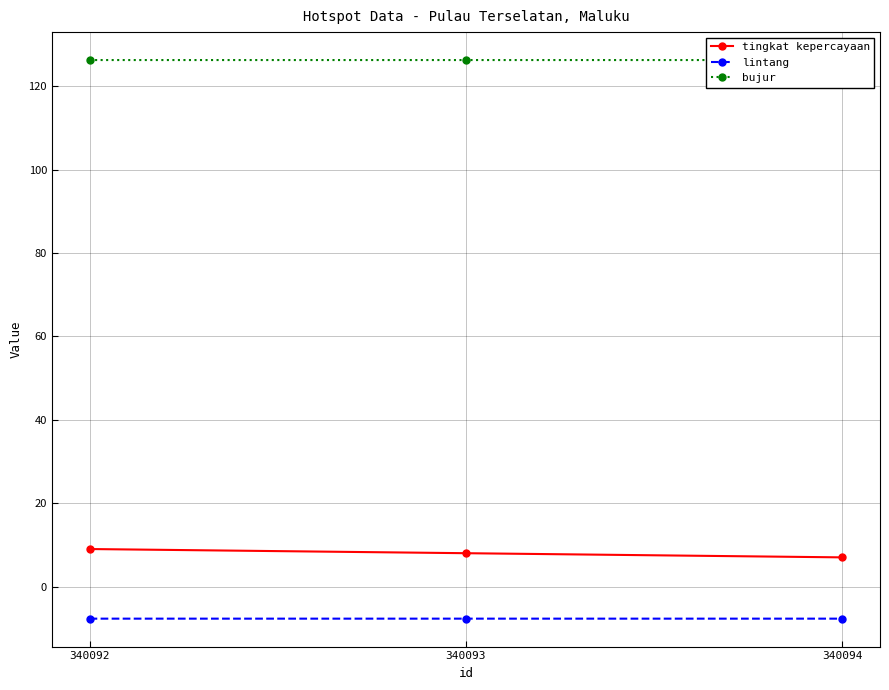

Is it true that lintang equals -7.7 at 340092?

True